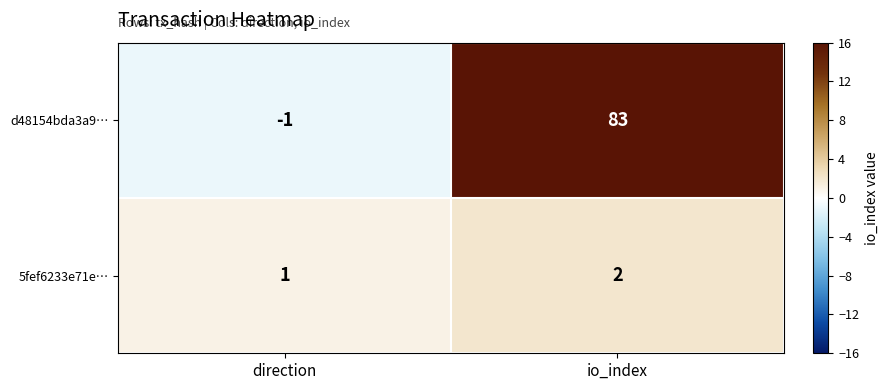

At which category is the sum across all series the highest?

io_index